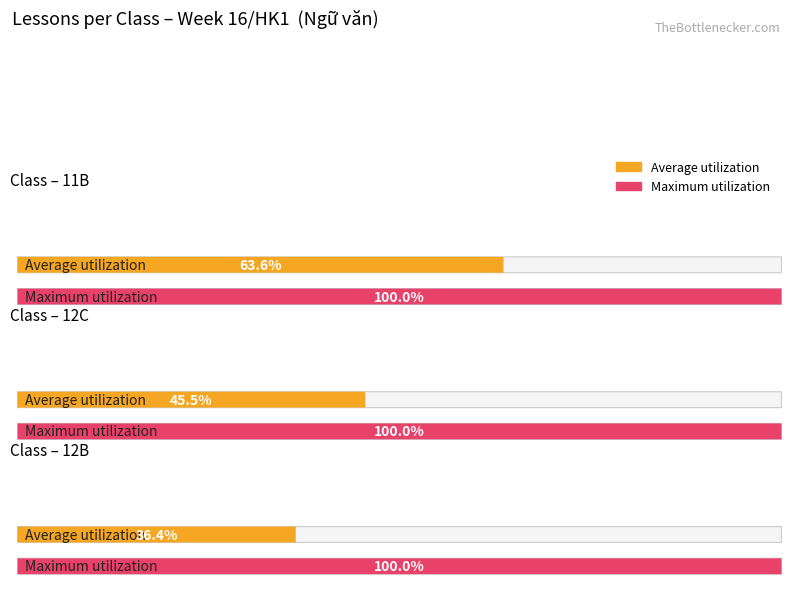

What are all the series names shown in the legend?

Average utilization, Maximum utilization